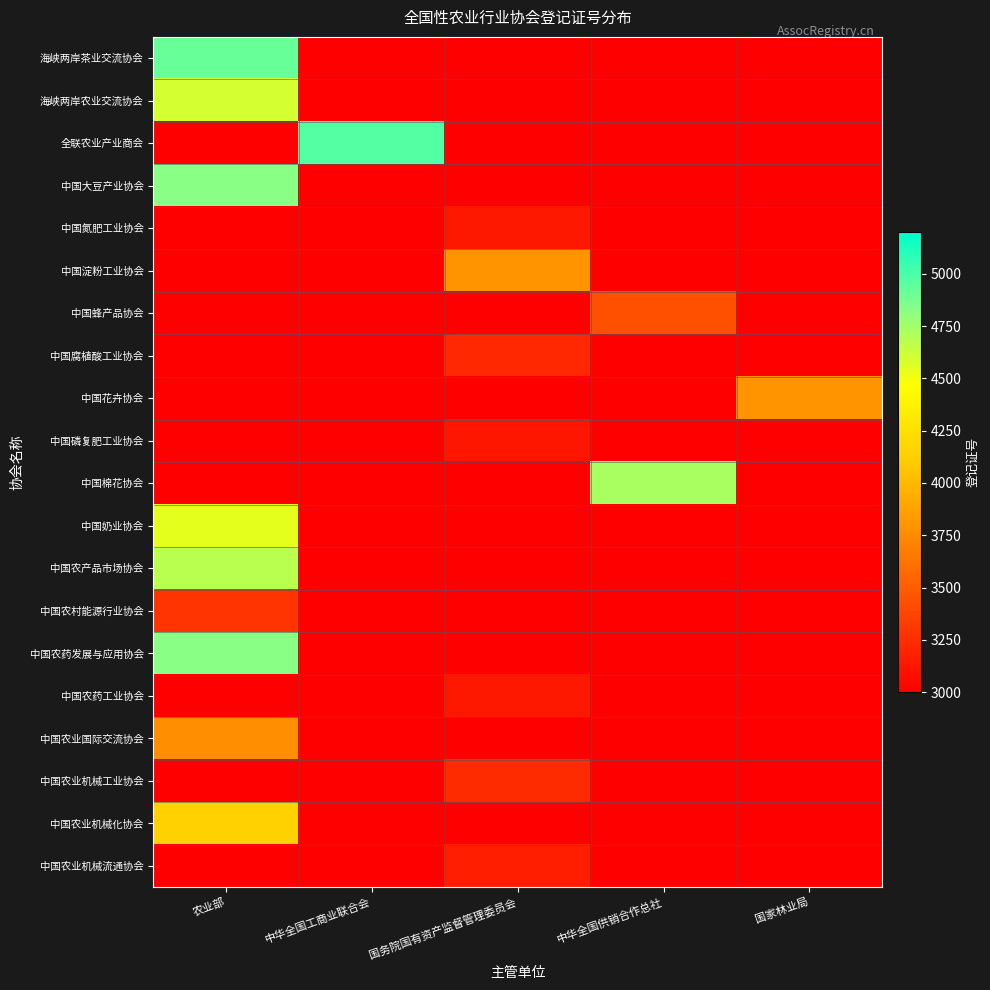

Reading left to right, what are all the values shown in this chart?

海峡两岸茶业交流协会: 农业部=4924	中华全国工商业联合会=1562	国务院国有资产监督管理委员会=1562	中华全国供销合作总社=1562	国家林业局=1562
海峡两岸农业交流协会: 农业部=4596	中华全国工商业联合会=1562	国务院国有资产监督管理委员会=1562	中华全国供销合作总社=1562	国家林业局=1562
全联农业产业商会: 农业部=1562	中华全国工商业联合会=4973	国务院国有资产监督管理委员会=1562	中华全国供销合作总社=1562	国家林业局=1562
中国大豆产业协会: 农业部=4823	中华全国工商业联合会=1562	国务院国有资产监督管理委员会=1562	中华全国供销合作总社=1562	国家林业局=1562
中国氮肥工业协会: 农业部=1562	中华全国工商业联合会=1562	国务院国有资产监督管理委员会=3133	中华全国供销合作总社=1562	国家林业局=1562
中国淀粉工业协会: 农业部=1562	中华全国工商业联合会=1562	国务院国有资产监督管理委员会=3806	中华全国供销合作总社=1562	国家林业局=1562
中国蜂产品协会: 农业部=1562	中华全国工商业联合会=1562	国务院国有资产监督管理委员会=1562	中华全国供销合作总社=3430	国家林业局=1562
中国腐植酸工业协会: 农业部=1562	中华全国工商业联合会=1562	国务院国有资产监督管理委员会=3216	中华全国供销合作总社=1562	国家林业局=1562
中国花卉协会: 农业部=1562	中华全国工商业联合会=1562	国务院国有资产监督管理委员会=1562	中华全国供销合作总社=1562	国家林业局=3803
中国磷复肥工业协会: 农业部=1562	中华全国工商业联合会=1562	国务院国有资产监督管理委员会=3124	中华全国供销合作总社=1562	国家林业局=1562
中国棉花协会: 农业部=1562	中华全国工商业联合会=1562	国务院国有资产监督管理委员会=1562	中华全国供销合作总社=4724	国家林业局=1562
中国奶业协会: 农业部=4544	中华全国工商业联合会=1562	国务院国有资产监督管理委员会=1562	中华全国供销合作总社=1562	国家林业局=1562
中国农产品市场协会: 农业部=4679	中华全国工商业联合会=1562	国务院国有资产监督管理委员会=1562	中华全国供销合作总社=1562	国家林业局=1562
中国农村能源行业协会: 农业部=3290	中华全国工商业联合会=1562	国务院国有资产监督管理委员会=1562	中华全国供销合作总社=1562	国家林业局=1562
中国农药发展与应用协会: 农业部=4822	中华全国工商业联合会=1562	国务院国有资产监督管理委员会=1562	中华全国供销合作总社=1562	国家林业局=1562
中国农药工业协会: 农业部=1562	中华全国工商业联合会=1562	国务院国有资产监督管理委员会=3130	中华全国供销合作总社=1562	国家林业局=1562
中国农业国际交流协会: 农业部=3777	中华全国工商业联合会=1562	国务院国有资产监督管理委员会=1562	中华全国供销合作总社=1562	国家林业局=1562
中国农业机械工业协会: 农业部=1562	中华全国工商业联合会=1562	国务院国有资产监督管理委员会=3238	中华全国供销合作总社=1562	国家林业局=1562
中国农业机械化协会: 农业部=4136	中华全国工商业联合会=1562	国务院国有资产监督管理委员会=1562	中华全国供销合作总社=1562	国家林业局=1562
中国农业机械流通协会: 农业部=1562	中华全国工商业联合会=1562	国务院国有资产监督管理委员会=3169	中华全国供销合作总社=1562	国家林业局=1562